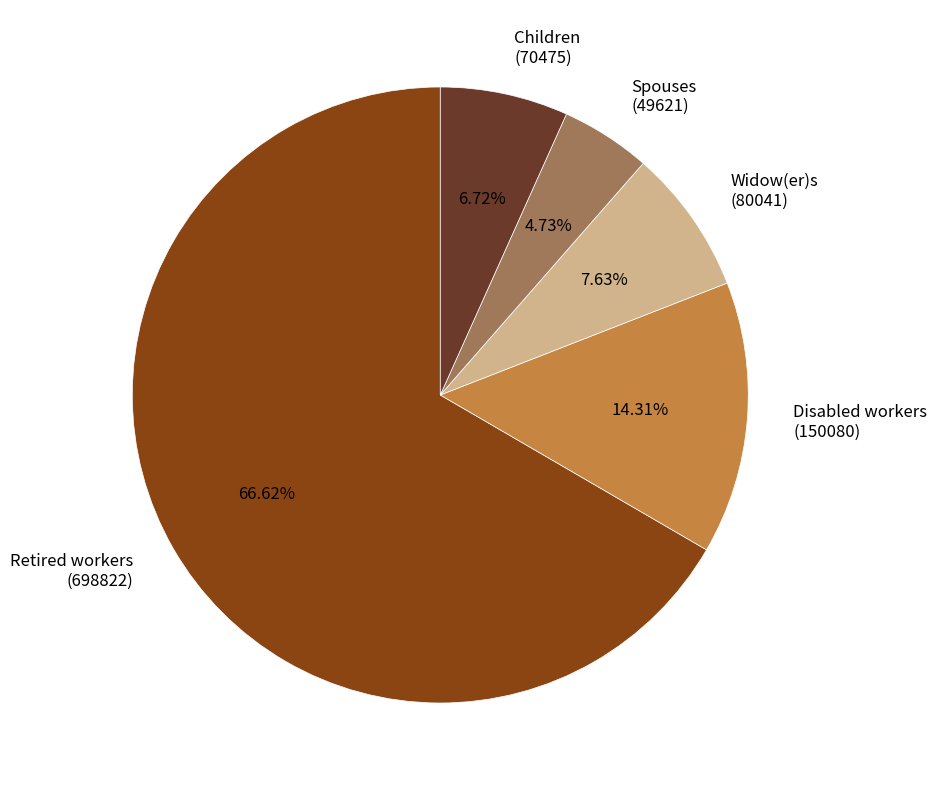

Between Disabled workers (150080) and Spouses (49621), which is larger?

Disabled workers (150080)